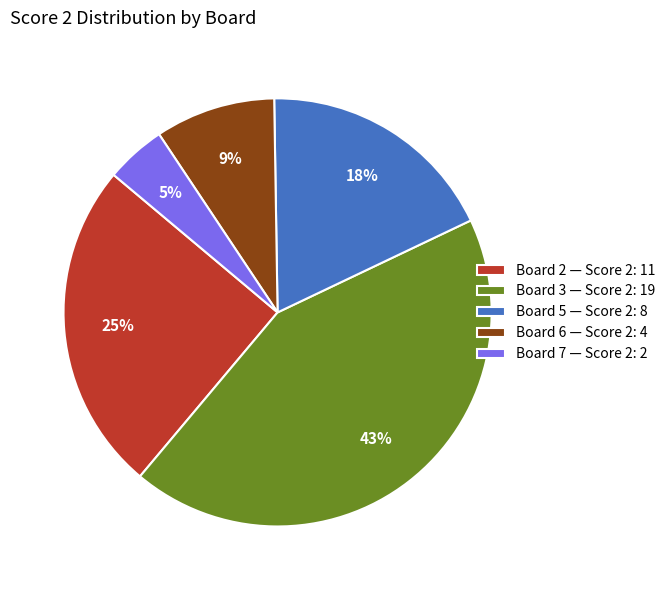

Rank the categories by value from highest to lowest.

Board 3 — Score 2: 19, Board 2 — Score 2: 11, Board 5 — Score 2: 8, Board 6 — Score 2: 4, Board 7 — Score 2: 2